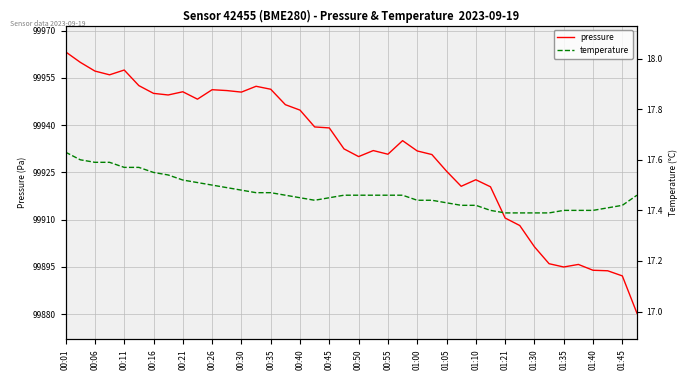

True or false: temperature and pressure cross at least once.

False